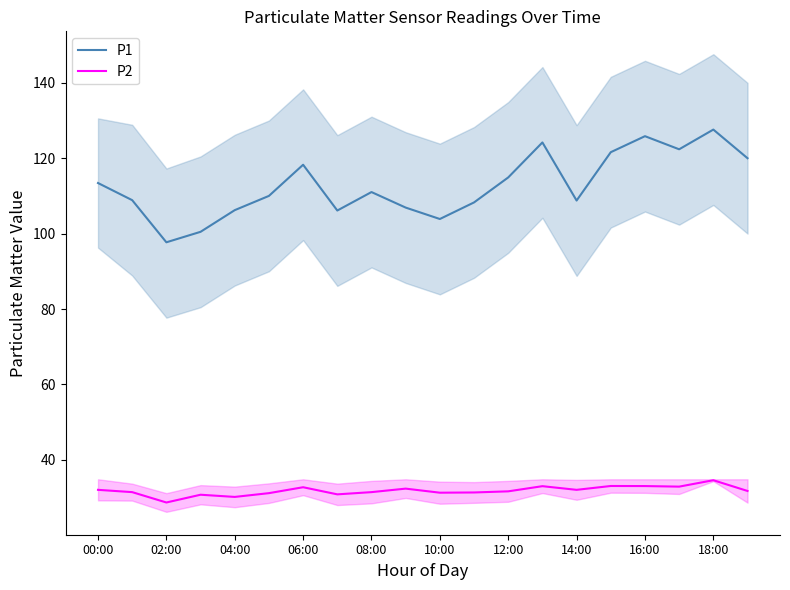

Does the chart have visible grid lines?

No